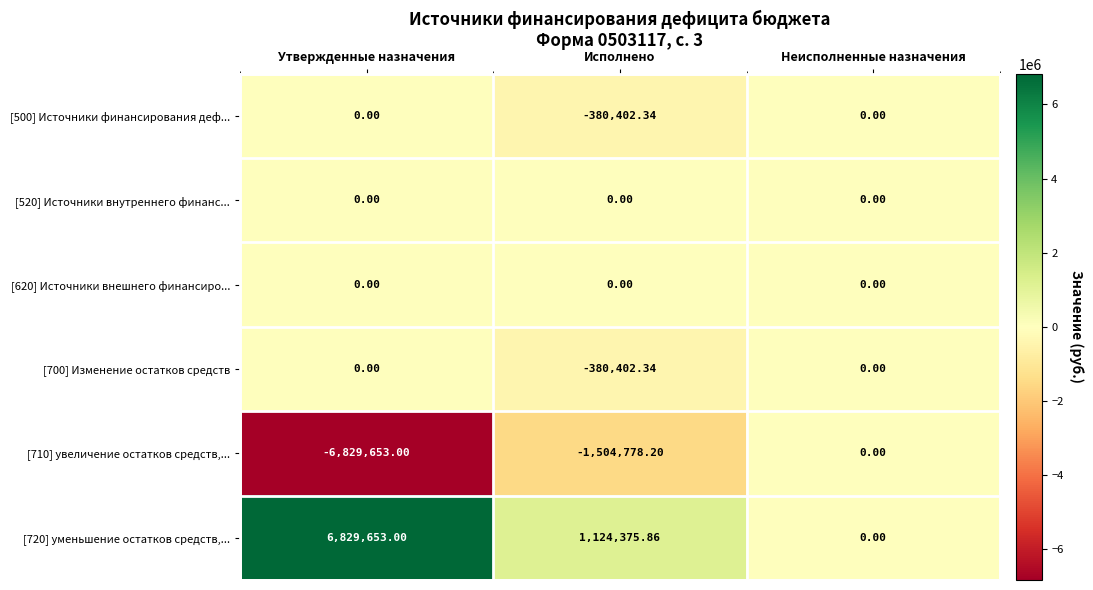

How many values in [710] увеличение остатков средств,... are below zero?

2